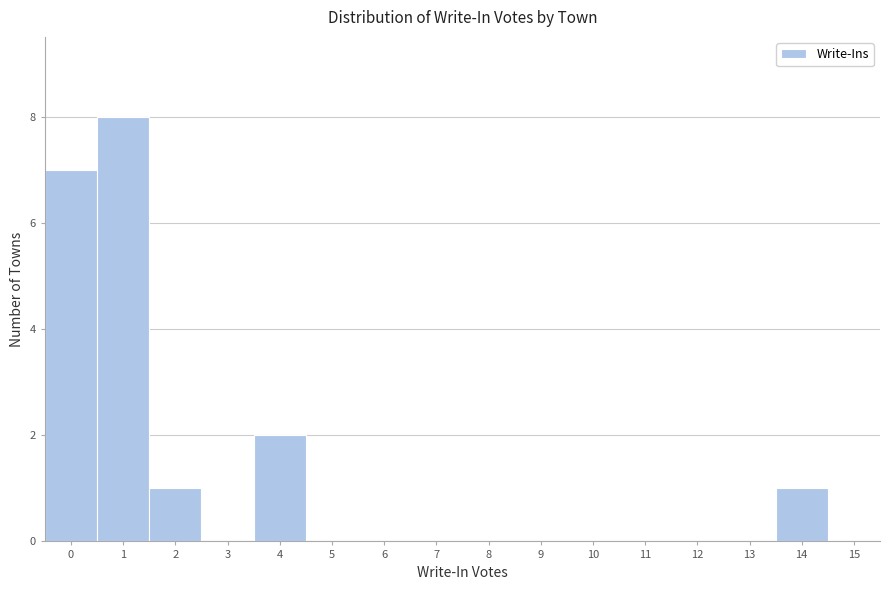

What is the height of the bar covering 3.5 to 4.5 on the x-axis? The values are not printed on the chart, so give them approximately, as read against the axis.

2